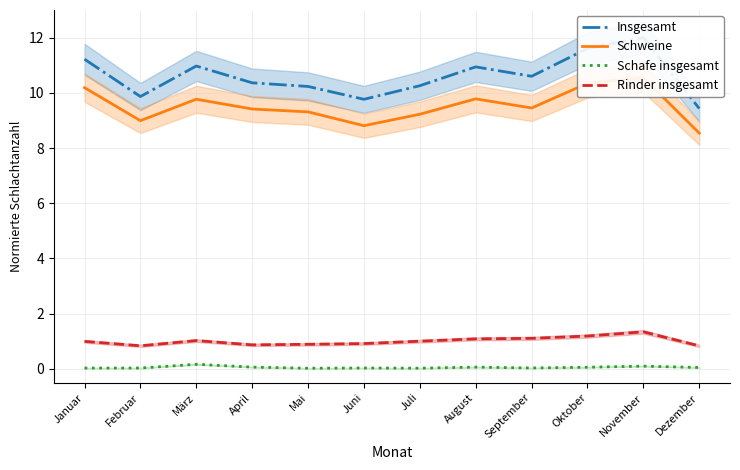

How many lines are shown in the chart?

4